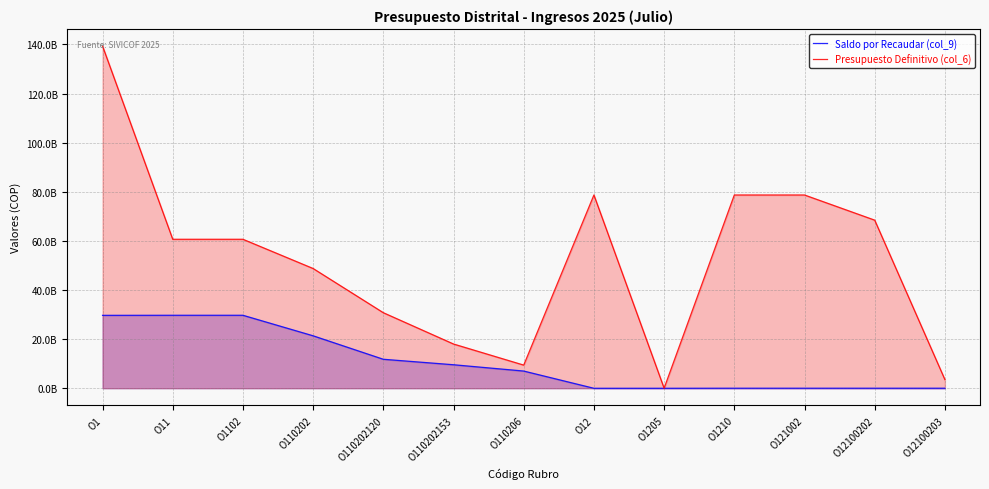

True or false: Saldo por Recaudar (col_9) and Presupuesto Definitivo (col_6) intersect in this chart.

False